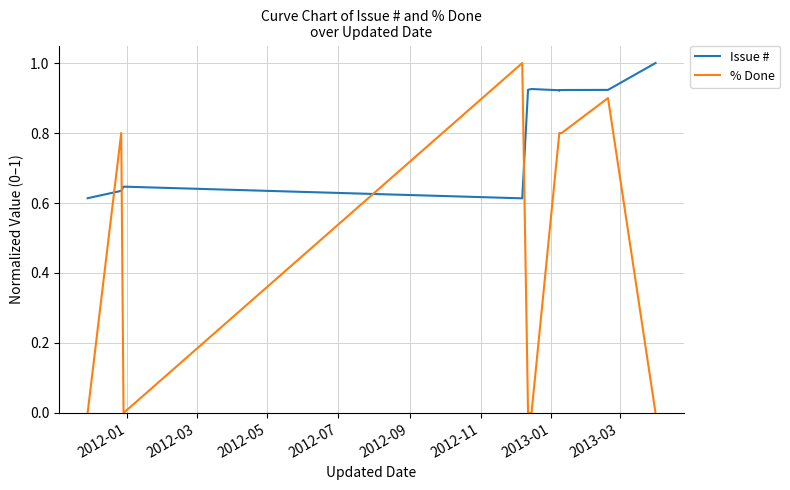

Is it true that % Done equals 0.0 at 2012-01?

True